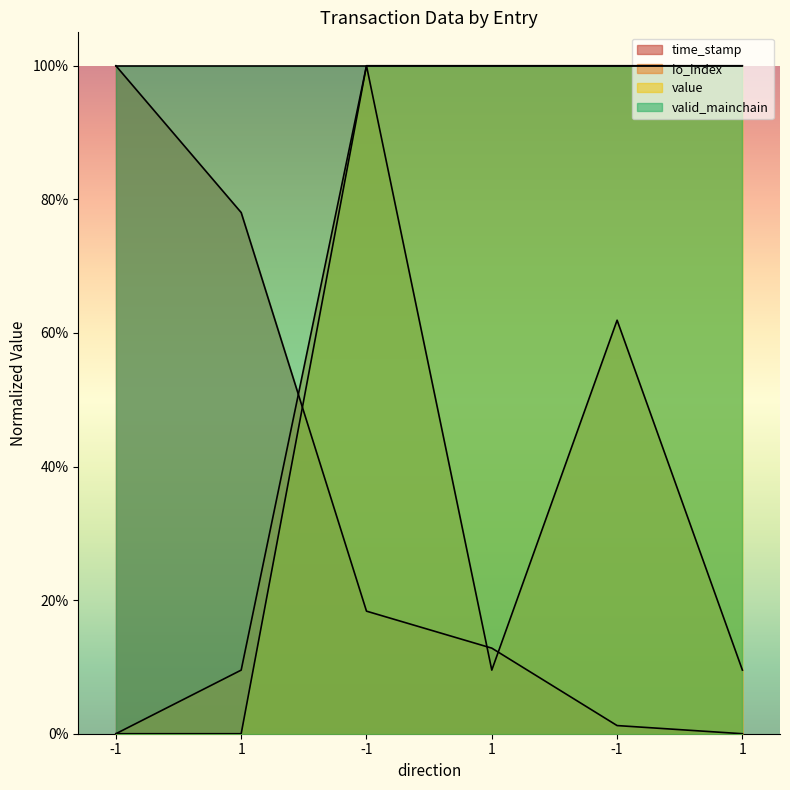

Reading left to right, list all the values displayed in this chart.

time_stamp: -1=1.0	1=0.8	-1=0.2	1=0.1	-1=0.0	1=0.0
io_index: -1=0.0	1=0.1	-1=1.0	1=0.1	-1=0.6	1=0.1
value: -1=0.0	1=0.0	-1=1.0	1=1.0	-1=1.0	1=1.0